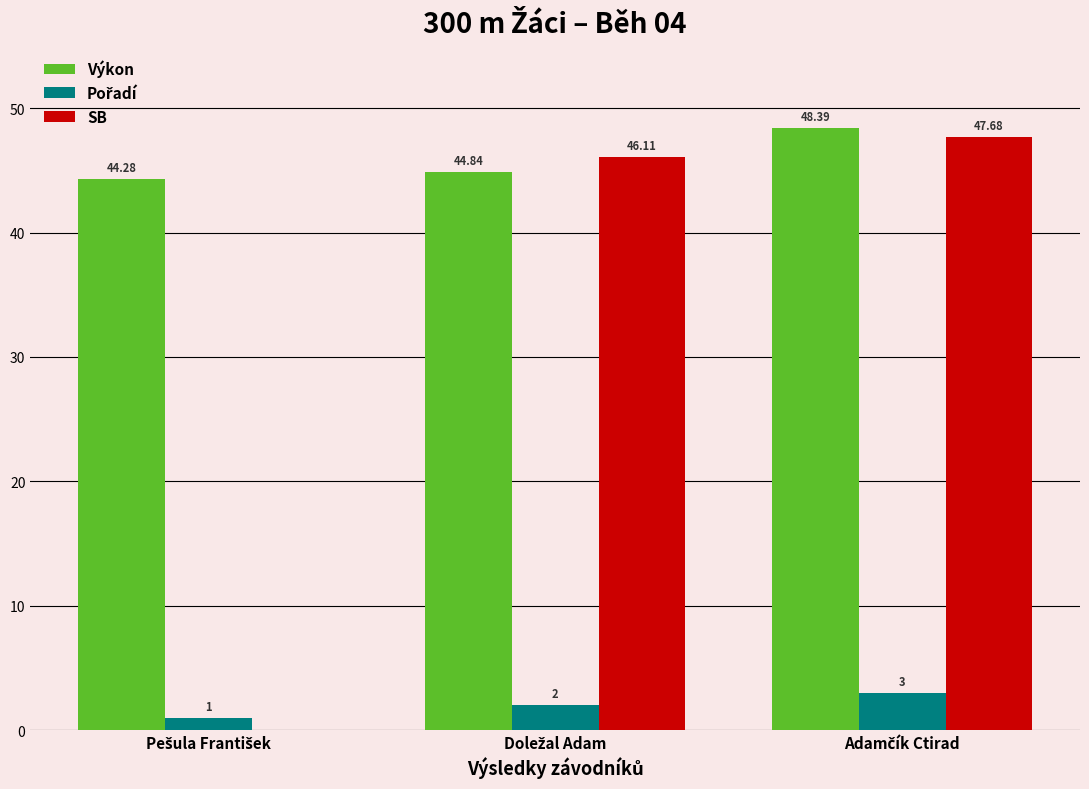

Which series has the largest total across all categories?

Výkon